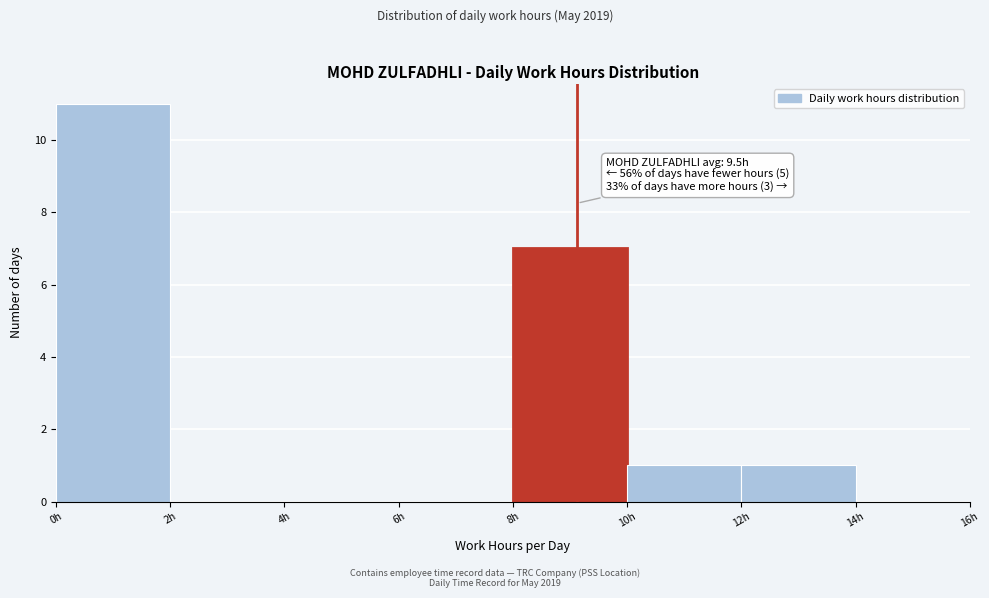

Which range on the x-axis has the tallest bar?

0 to 2